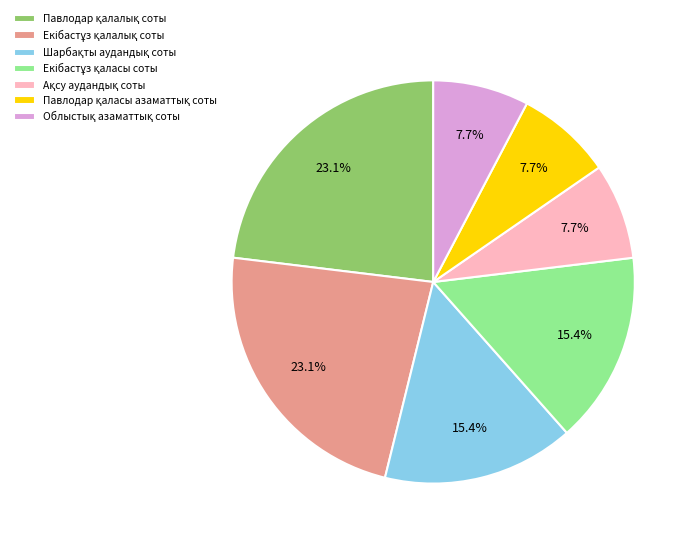

Is there a majority slice in this chart?

No